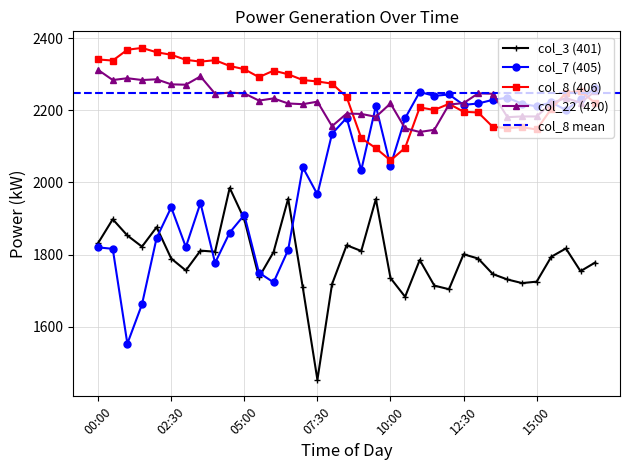

What position from the right is 03:00?

29